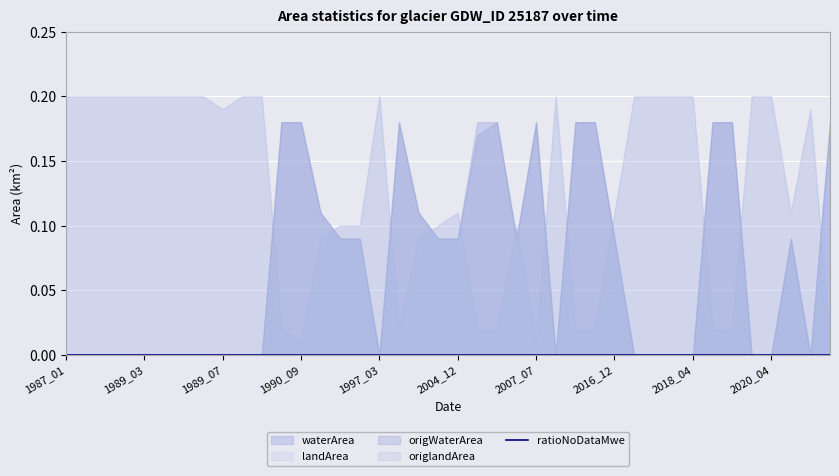

How many waterArea values are between 0 and 1?

40